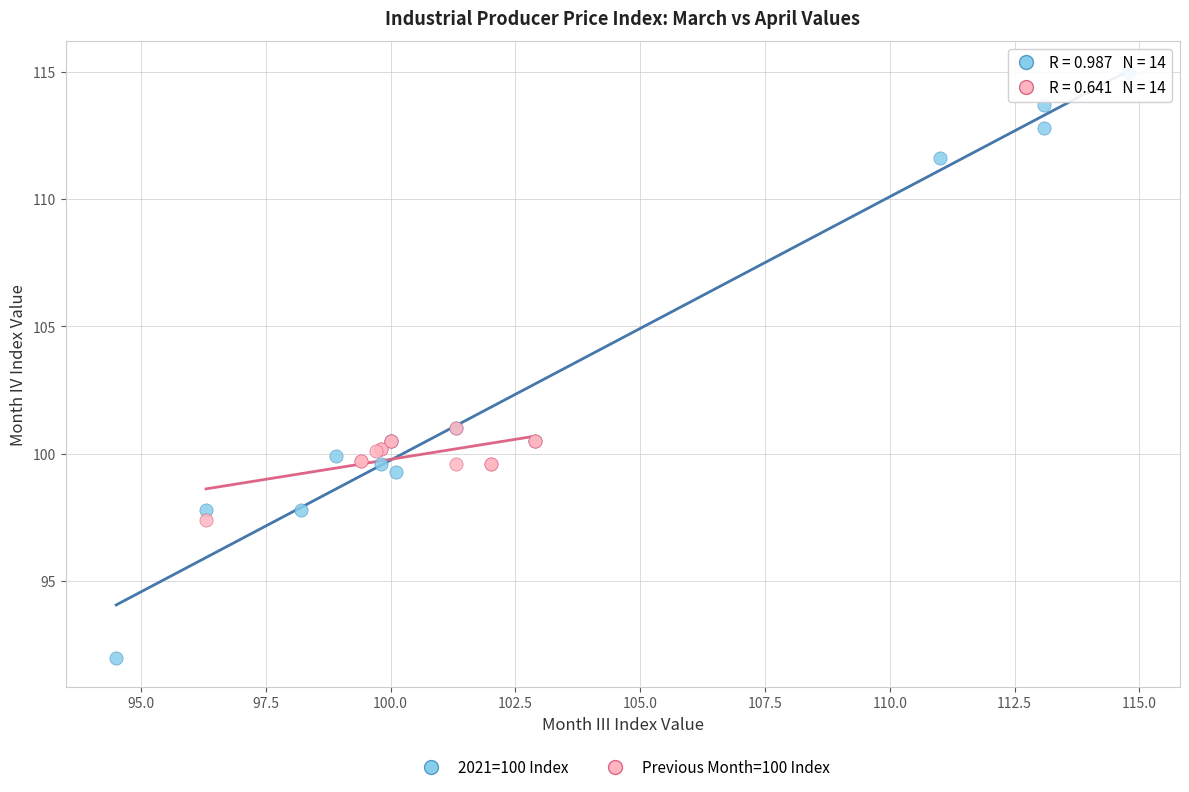

Which series has the widest spread of Y values?

2021=100 Index